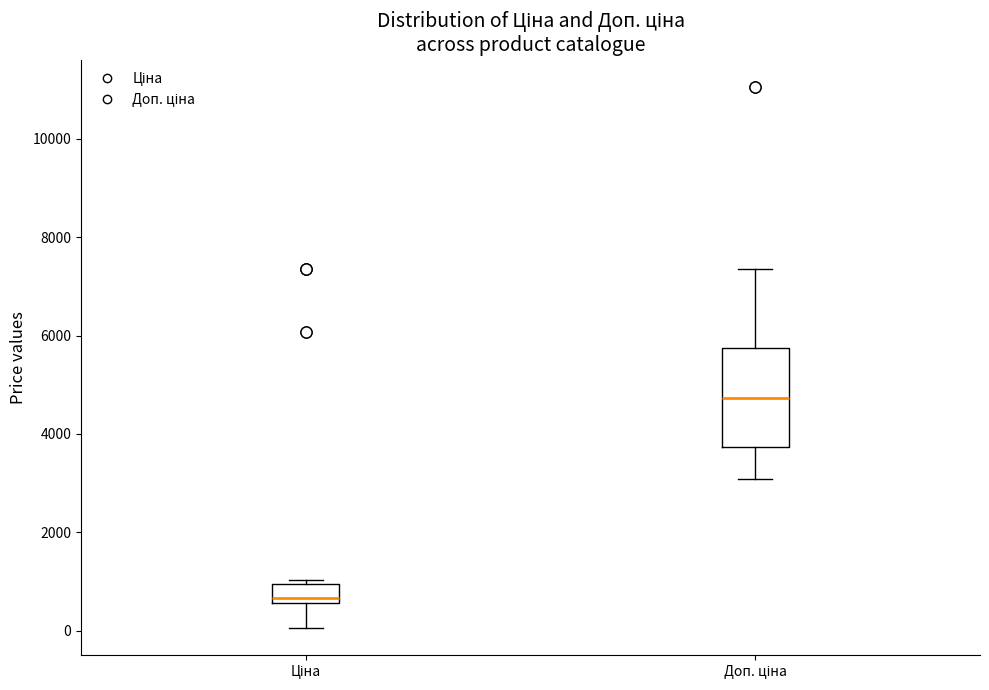

Reading left to right, read every box against the y-axis: the position of its median line, the range the box covers, and the ends of its whiskers. The values are not printed on the chart, so give them approximately, as read against the axis.

Ціна: median 600 (just above the box's lower edge), box 600 to 1000, whiskers 0 to 1000 (just above the box's upper edge)
Доп. ціна: median 4800, box 3800 to 5800, whiskers 3000 to 7400